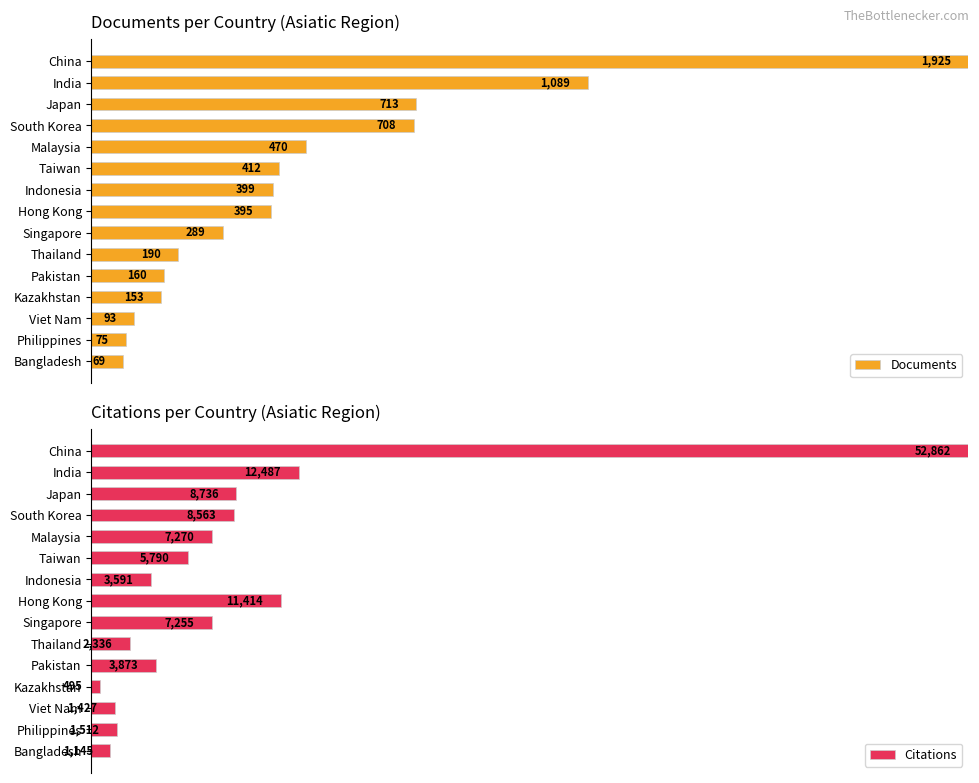

At 12, list the series in order from smallest to largest.

Citations, Documents